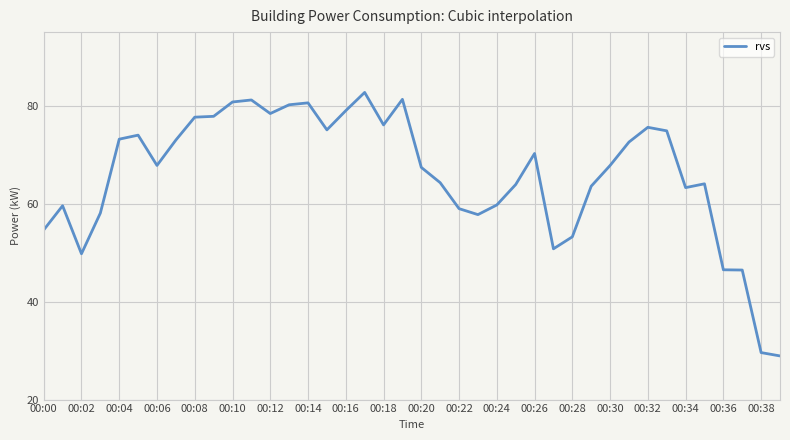

What is the difference between the maximum and minimum values?

53.8